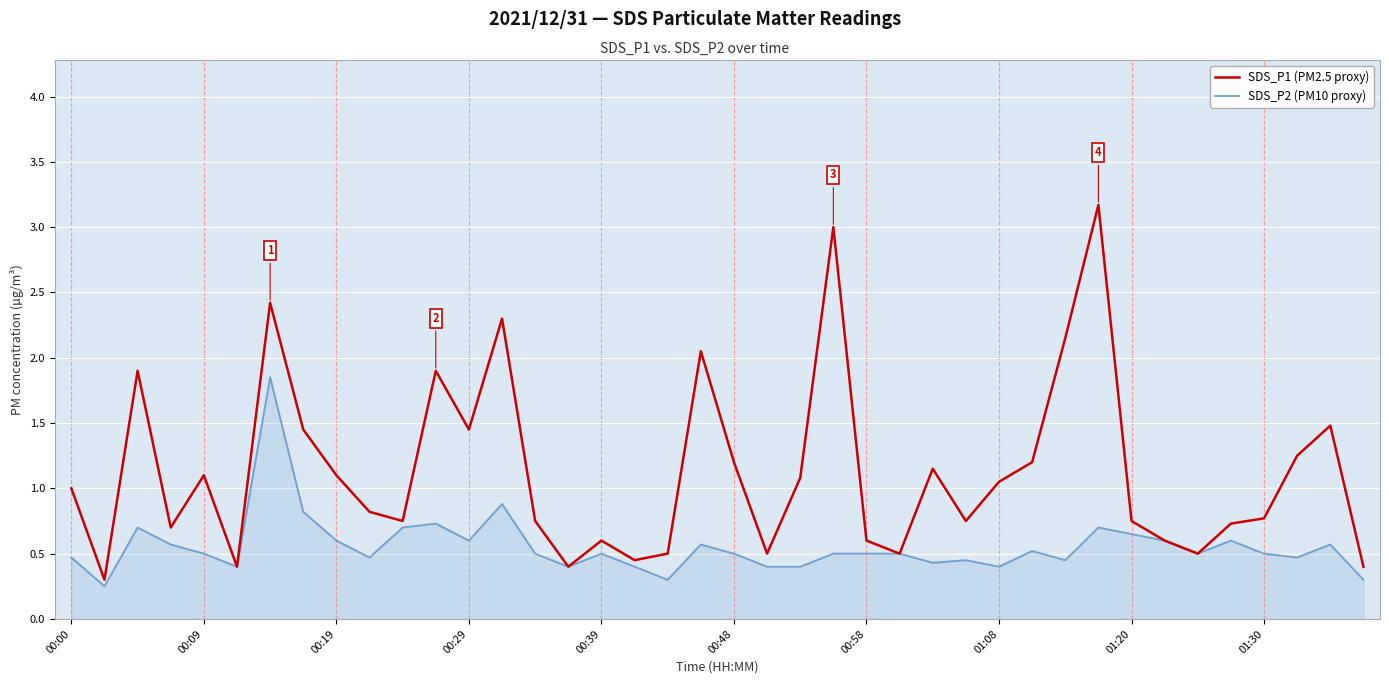

Rank the series by their average value, from lowest to highest.

SDS_P2 (PM10 proxy), SDS_P1 (PM2.5 proxy)